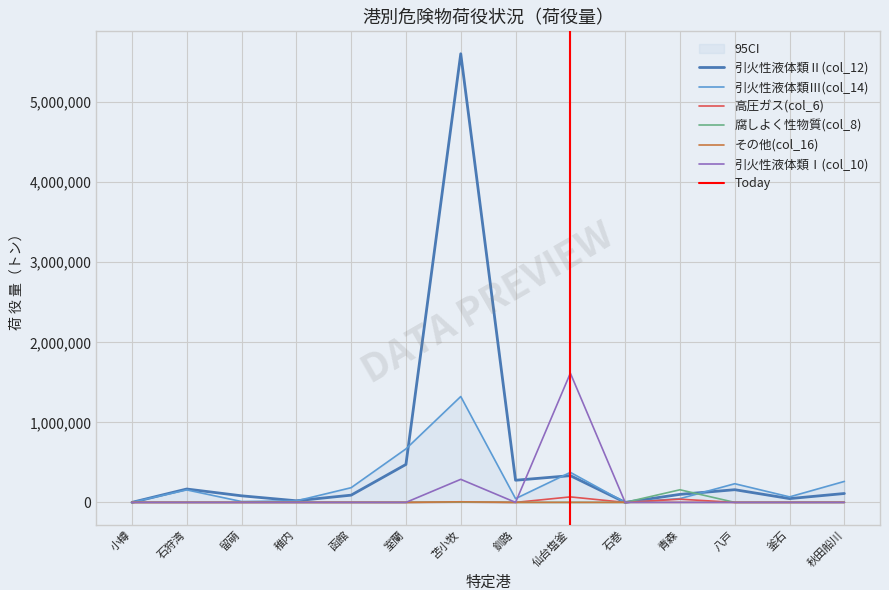

What is the label of the 9th point from the right?

室蘭